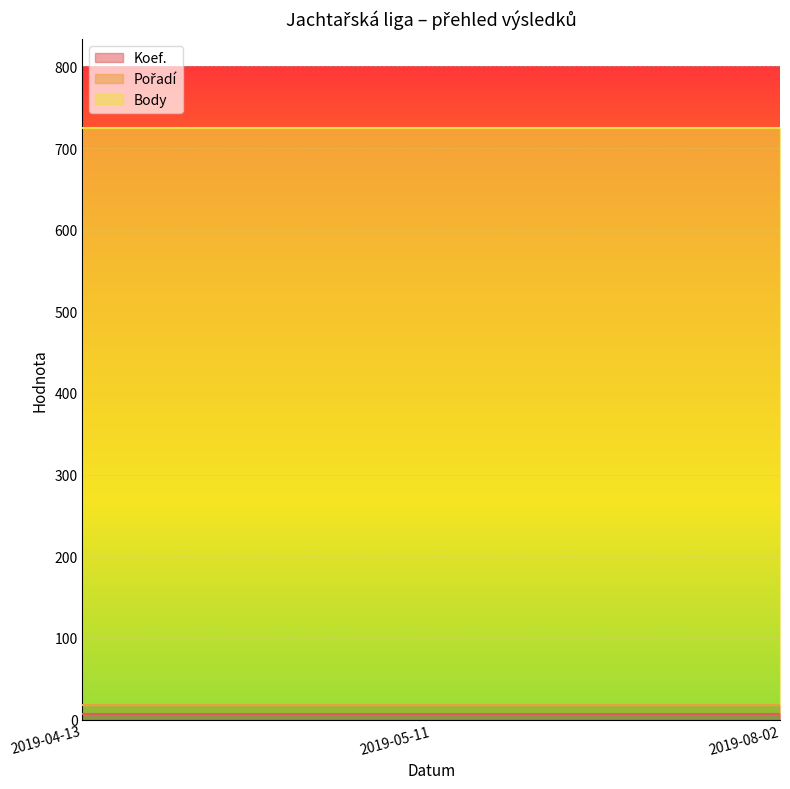

Reading right to left, what are all the values shown in this chart?

Koef.: 2019-08-02=7	2019-05-11=7	2019-04-13=7
Pořadí: 2019-08-02=11	2019-05-11=11	2019-04-13=11
Body: 2019-08-02=707	2019-05-11=707	2019-04-13=707